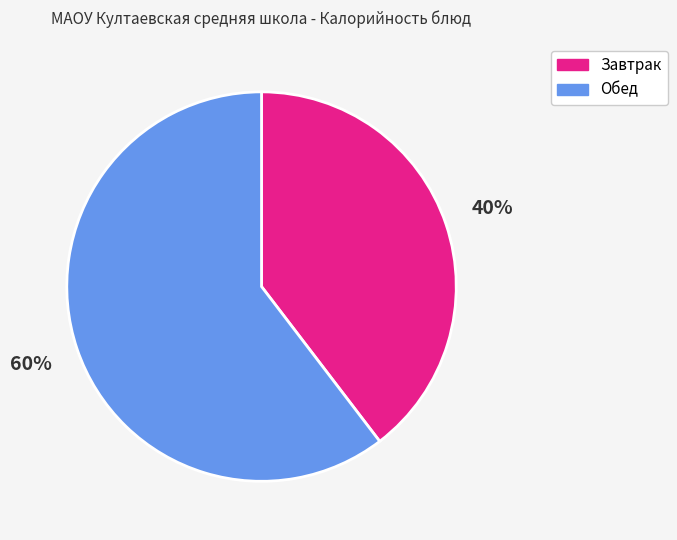

Count the number of slices in the pie.

2